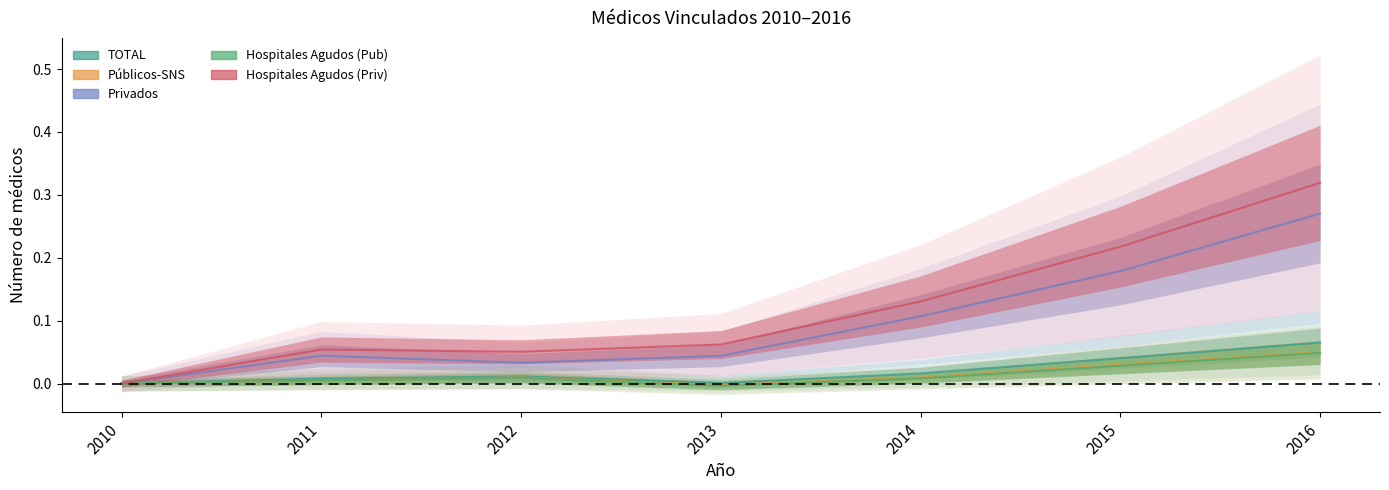

The value of Hospitales Agudos (Pub) line at 2011 is 0.0. True or false?

True